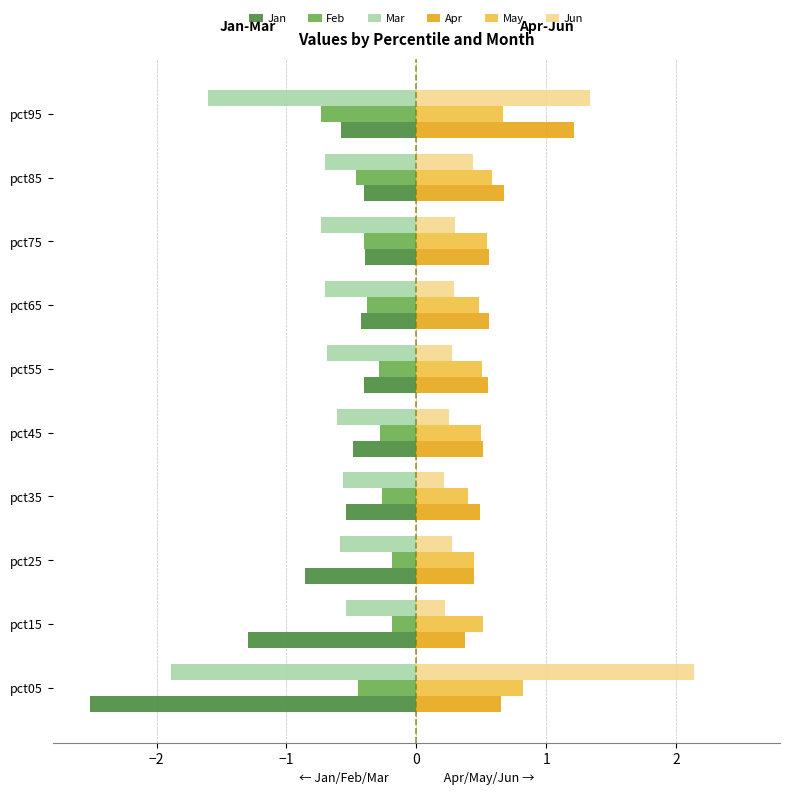

The value of Apr at pct75 is 1.0. True or false?

False